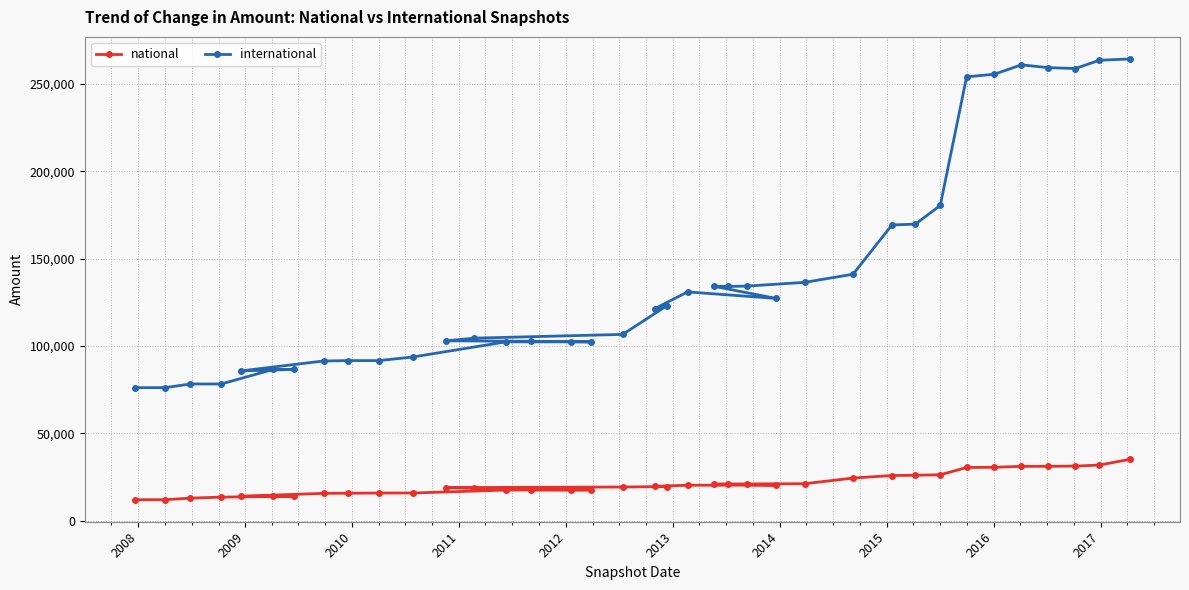

True or false: national has more than 0 interior local peaks.

False